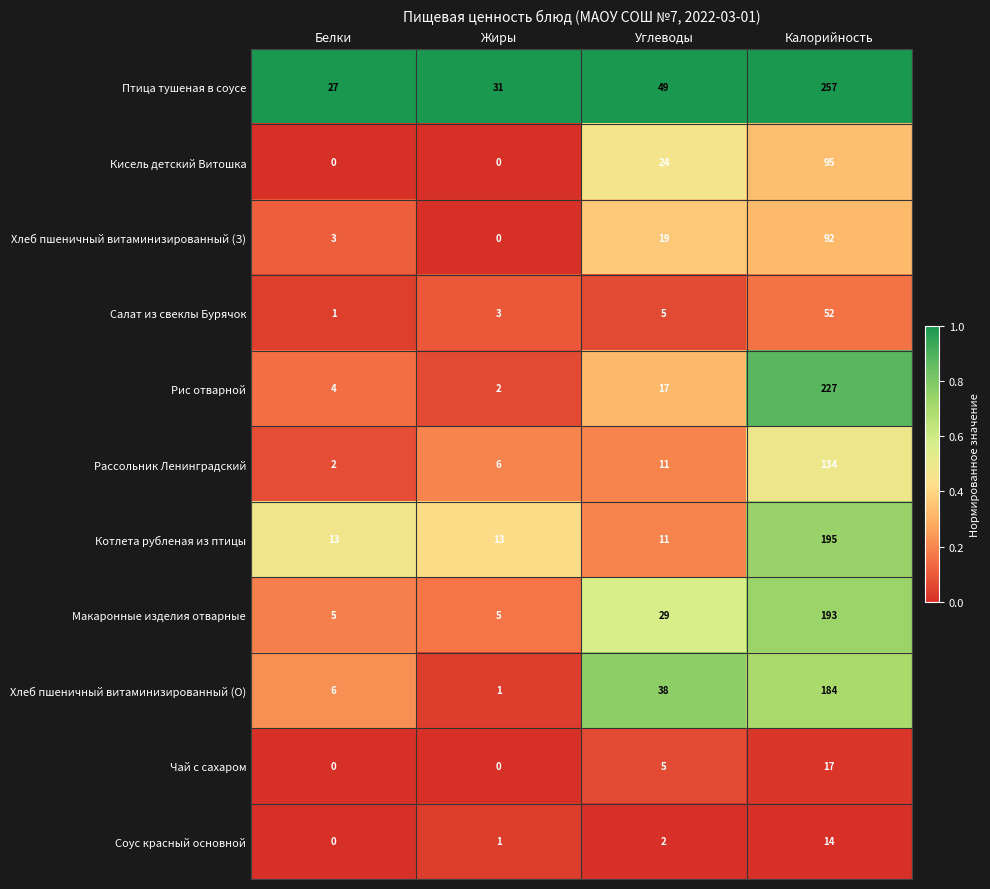

What is the difference between the Хлеб пшеничный витаминизированный (О) values at Жиры and Белки?

5